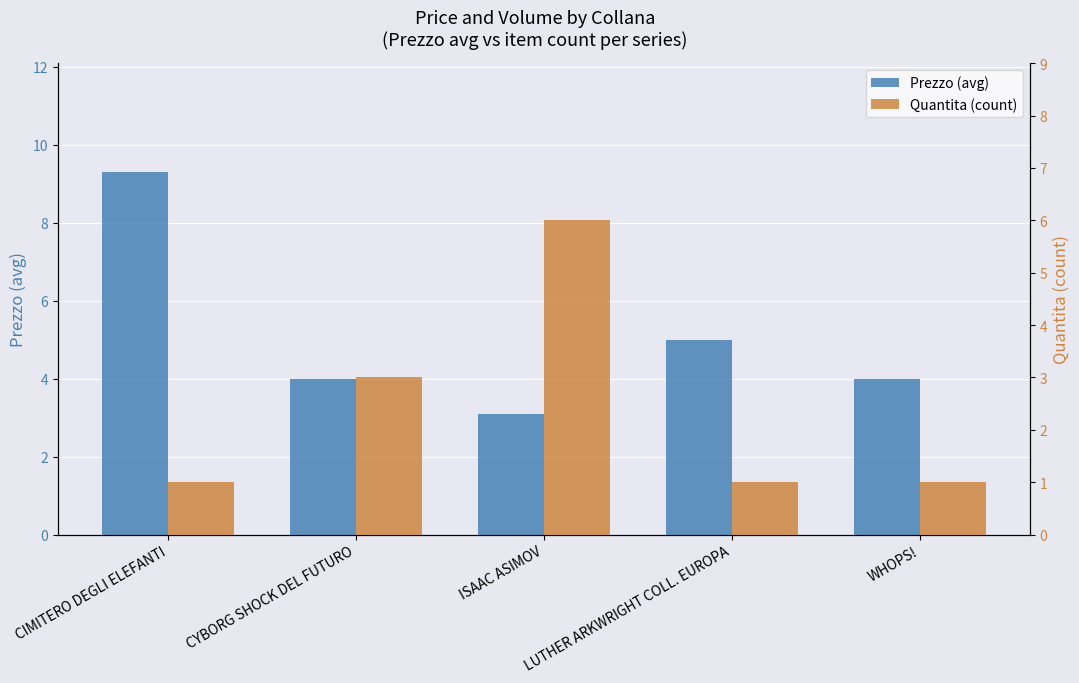

Which label corresponds to the largest value in the chart?

CIMITERO DEGLI ELEFANTI